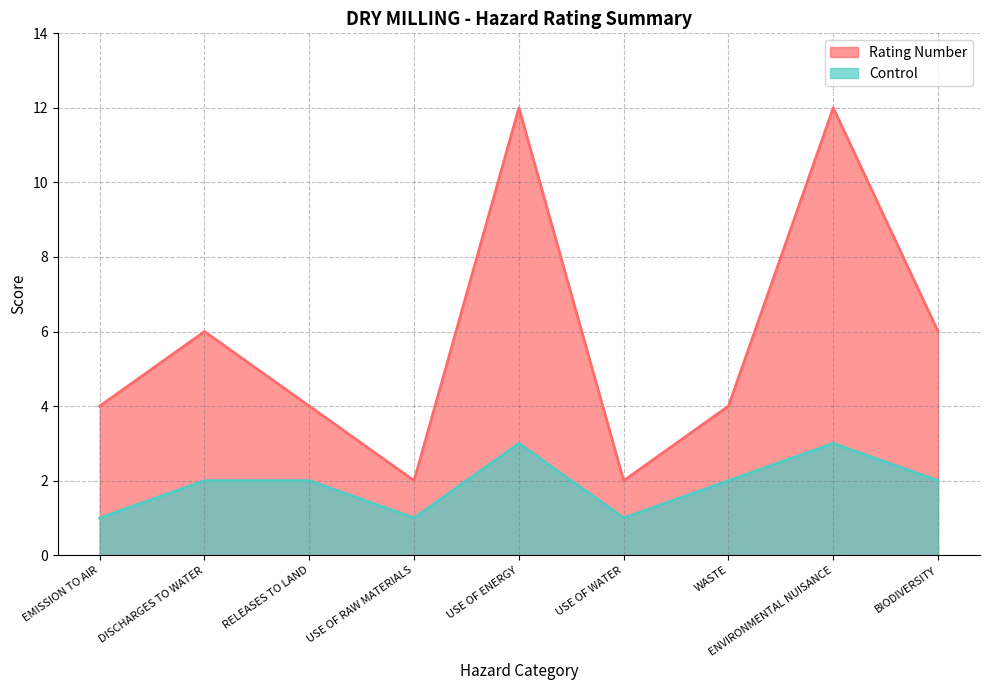

How many data points in Rating Number are above 4?

4